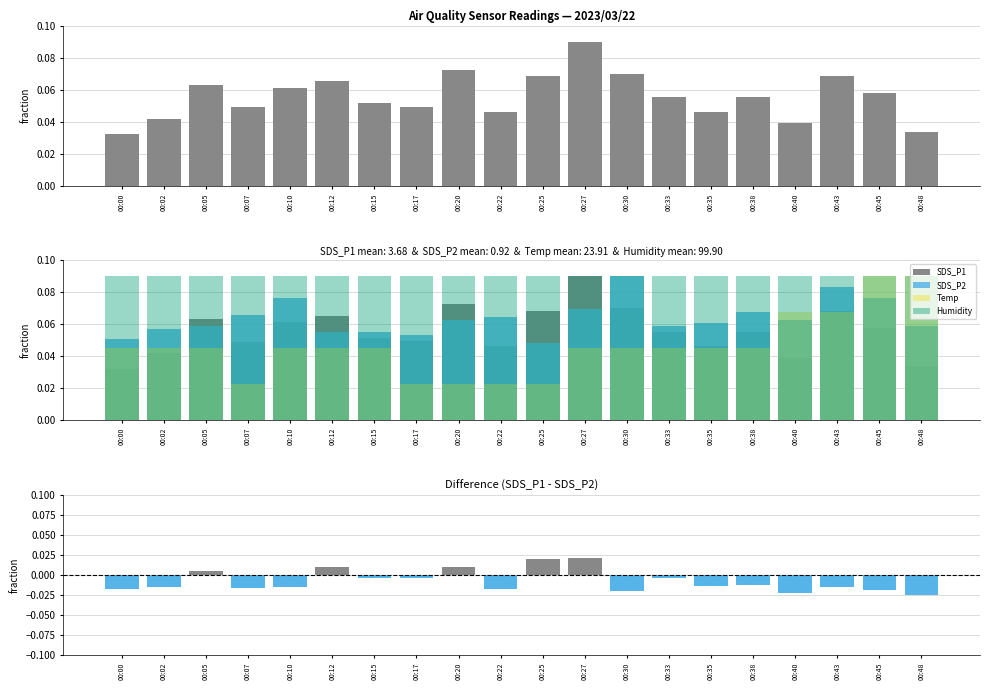

Reading left to right, extract all data points from this chart.

SDS_P1: 00:00=0.0	00:02=0.0	00:05=0.1	00:07=0.0	00:10=0.1	00:12=0.1	00:15=0.1	00:17=0.0	00:20=0.1	00:22=0.0	00:25=0.1	00:27=0.1	00:30=0.1	00:33=0.1	00:35=0.0	00:38=0.1	00:40=0.0	00:43=0.1	00:45=0.1	00:48=0.0
SDS_P2: 00:00=0.1	00:02=0.1	00:05=0.1	00:07=0.1	00:10=0.1	00:12=0.1	00:15=0.1	00:17=0.1	00:20=0.1	00:22=0.1	00:25=0.0	00:27=0.1	00:30=0.1	00:33=0.1	00:35=0.1	00:38=0.1	00:40=0.1	00:43=0.1	00:45=0.1	00:48=0.1
Temp: 00:00=0.0	00:02=0.0	00:05=0.0	00:07=0.0	00:10=0.0	00:12=0.0	00:15=0.0	00:17=0.0	00:20=0.0	00:22=0.0	00:25=0.0	00:27=0.0	00:30=0.0	00:33=0.0	00:35=0.0	00:38=0.0	00:40=0.1	00:43=0.1	00:45=0.1	00:48=0.1
Humidity: 00:00=0.1	00:02=0.1	00:05=0.1	00:07=0.1	00:10=0.1	00:12=0.1	00:15=0.1	00:17=0.1	00:20=0.1	00:22=0.1	00:25=0.1	00:27=0.1	00:30=0.1	00:33=0.1	00:35=0.1	00:38=0.1	00:40=0.1	00:43=0.1	00:45=0.1	00:48=0.1
Difference (SDS_P1 - SDS_P2): 00:00=-0.0	00:02=-0.0	00:05=0.0	00:07=-0.0	00:10=-0.0	00:12=0.0	00:15=-0.0	00:17=-0.0	00:20=0.0	00:22=-0.0	00:25=0.0	00:27=0.0	00:30=-0.0	00:33=-0.0	00:35=-0.0	00:38=-0.0	00:40=-0.0	00:43=-0.0	00:45=-0.0	00:48=-0.0